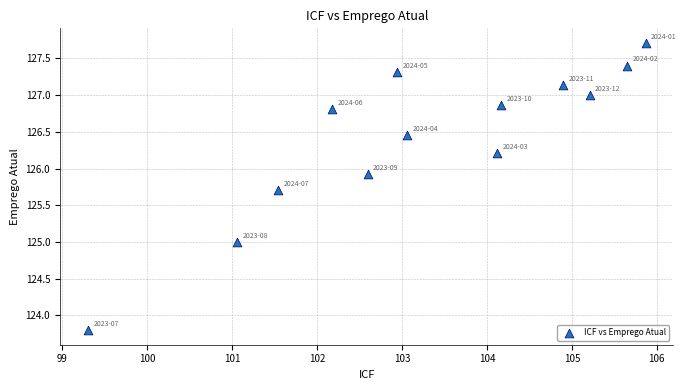

What is the range of Y values (max minus min)?

3.9